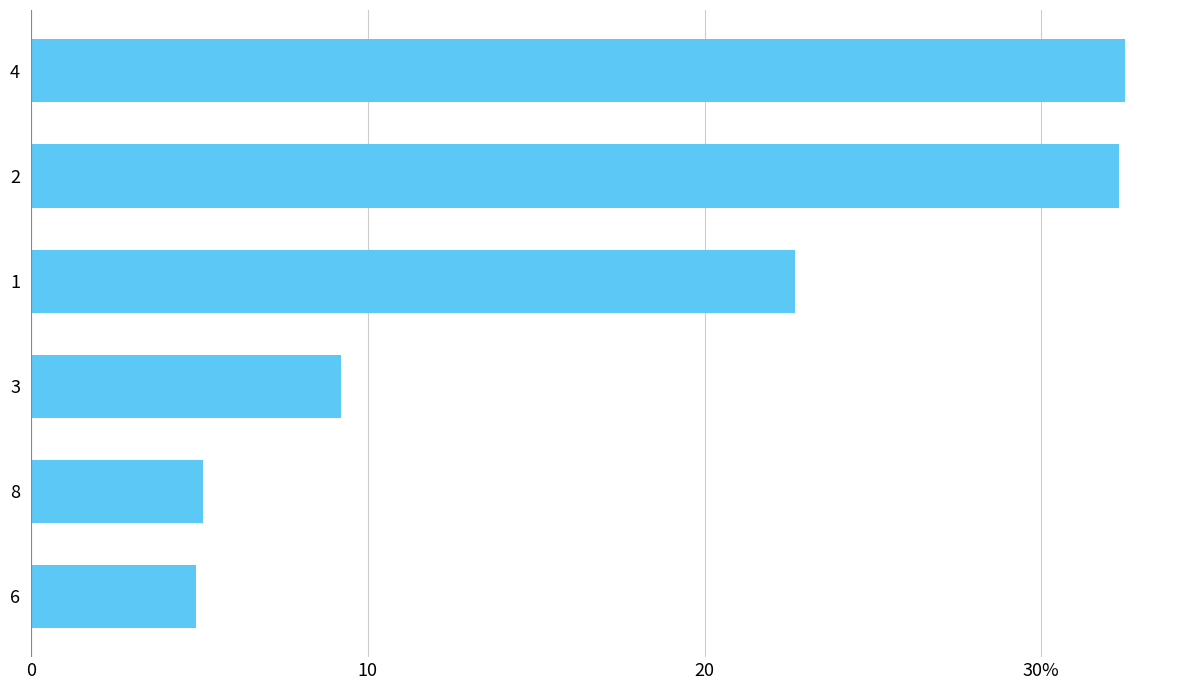

Does the chart contain any negative values?

No